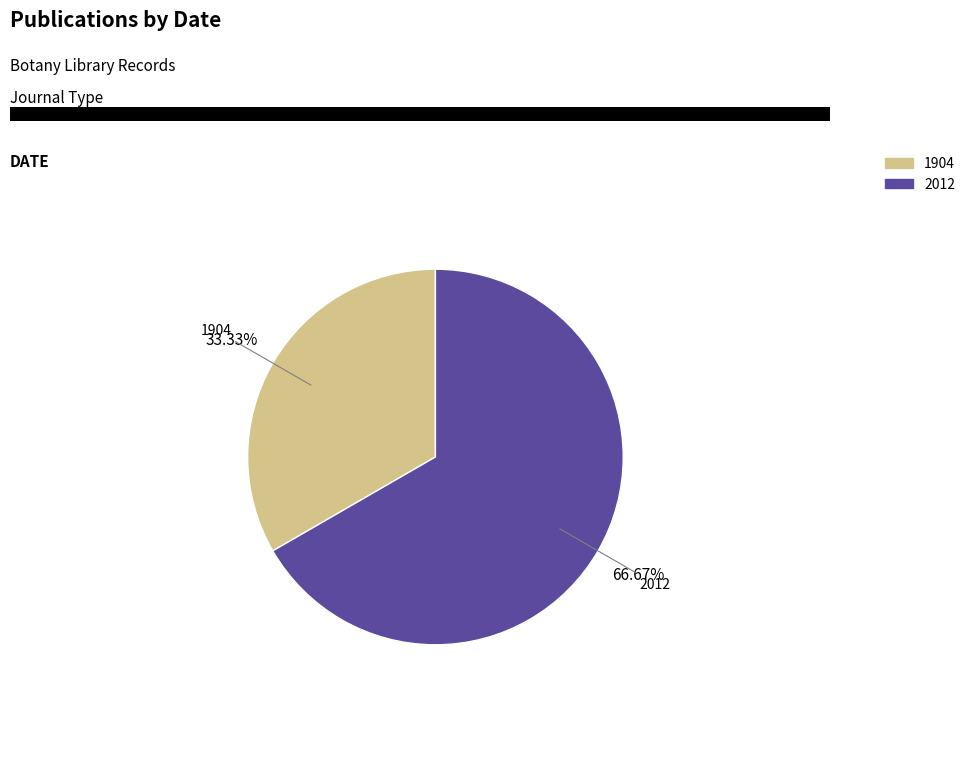

What is the ratio of the value at 2012 to the value at 1904?

2.0